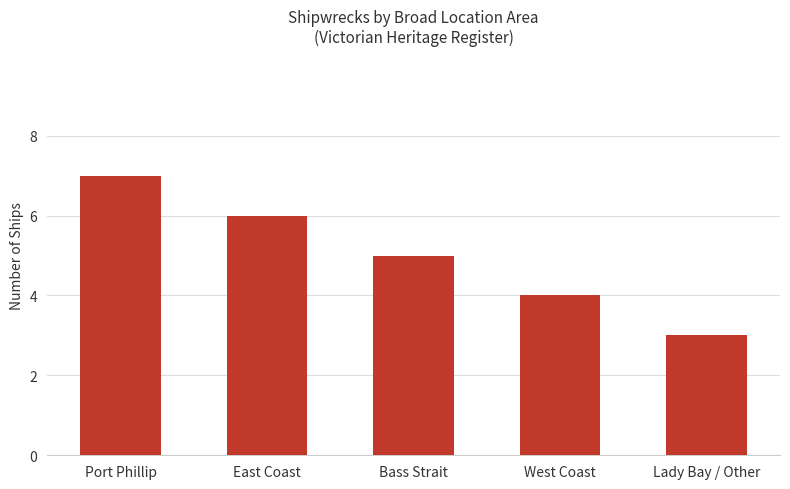

Is it true that the value at West Coast is 2?

False